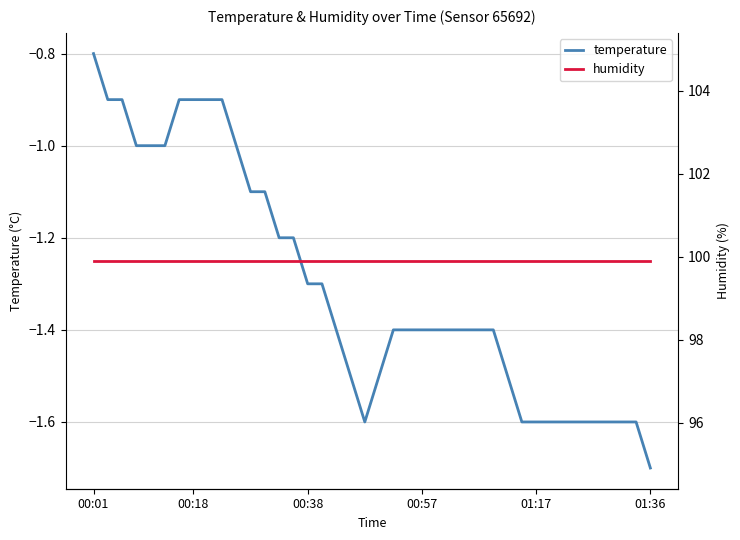

Rank the series by their maximum value, from lowest to highest.

temperature, humidity